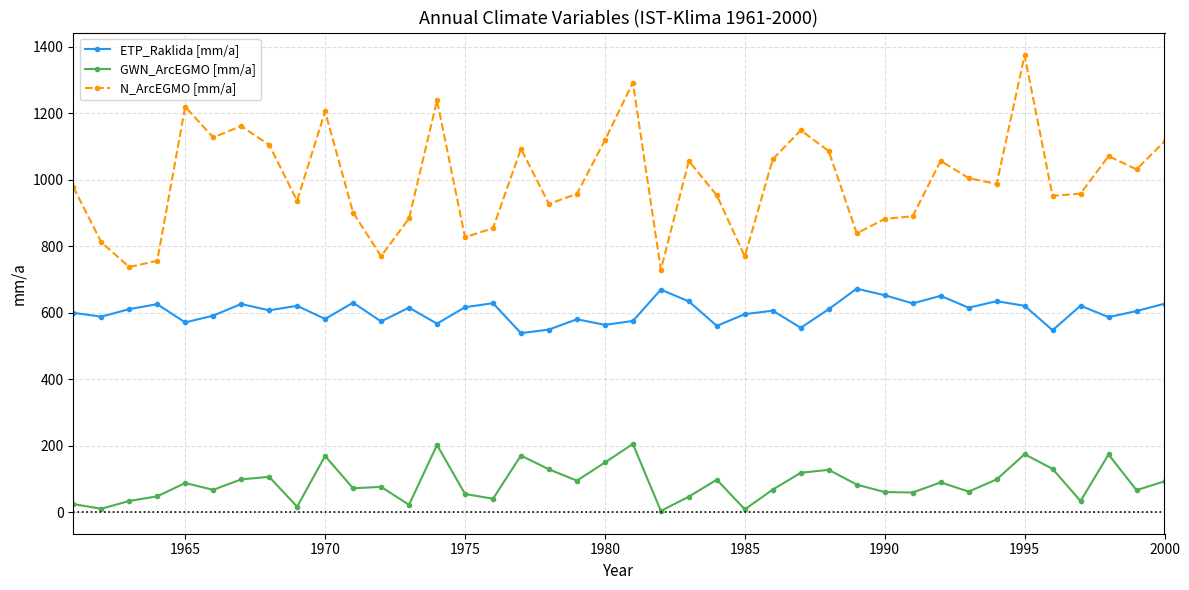

How many categories are shown in the chart?

40